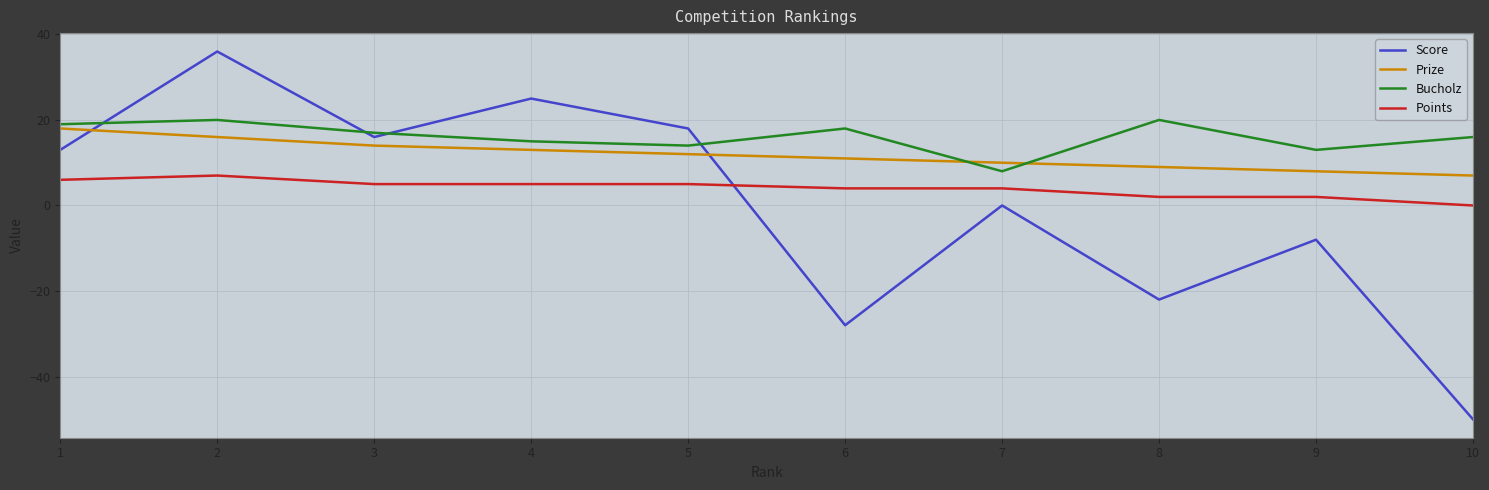

How many lines are shown in the chart?

4